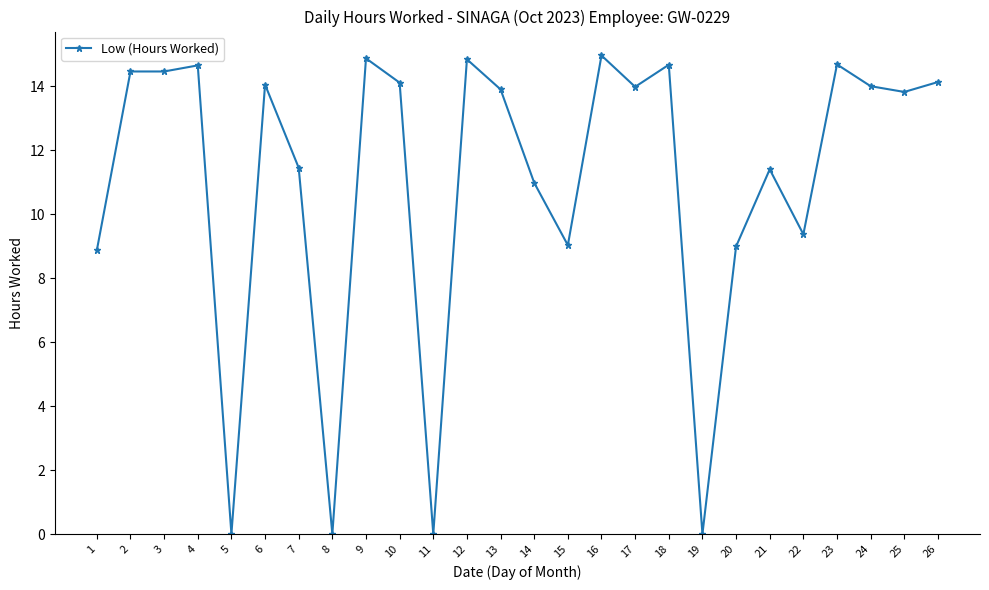

True or false: there are more than 1 points higher than both neighbors.

True